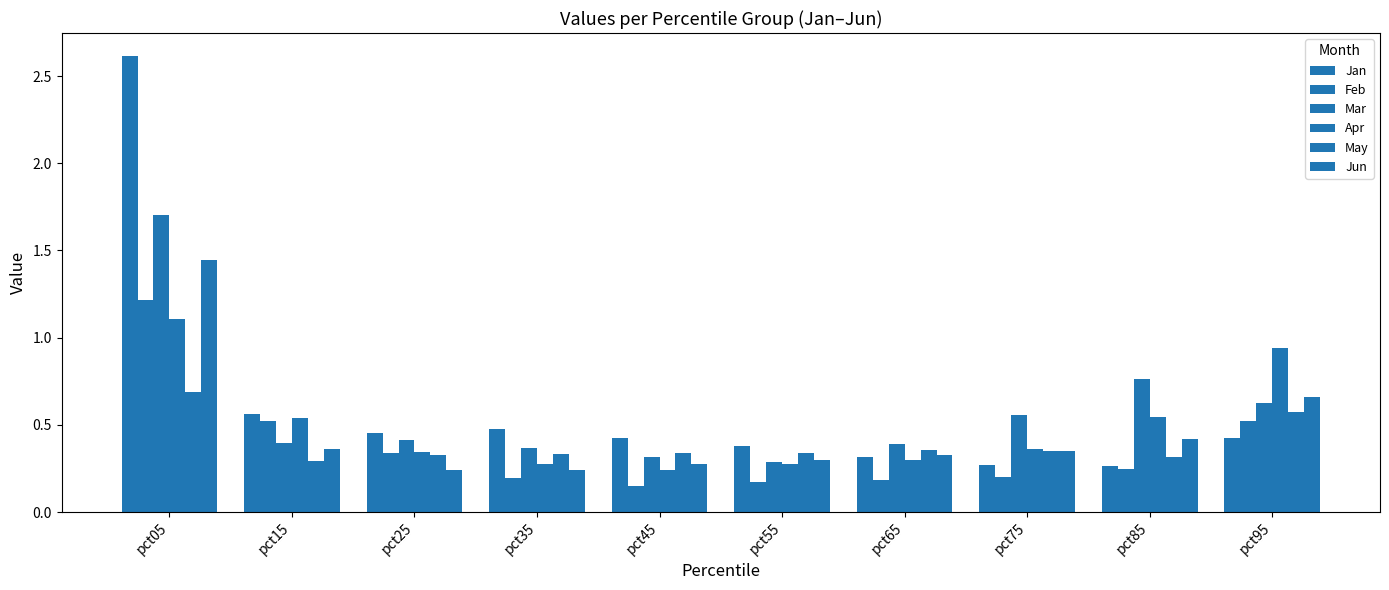

Count the number of categories in the chart.

10